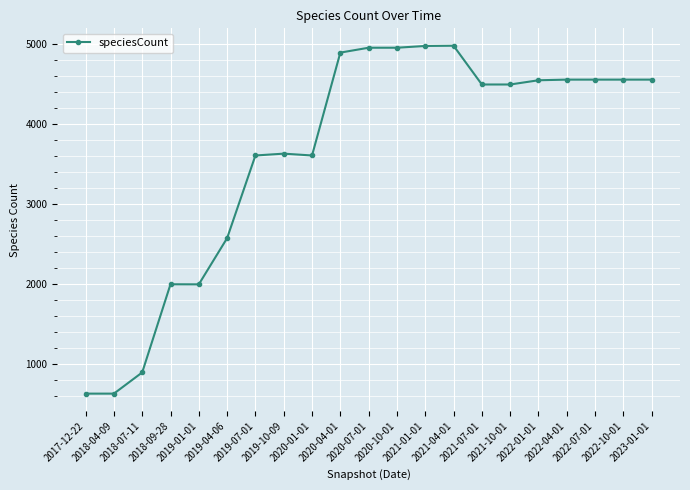

True or false: the data shows 8583 at 2020-07-01.

False